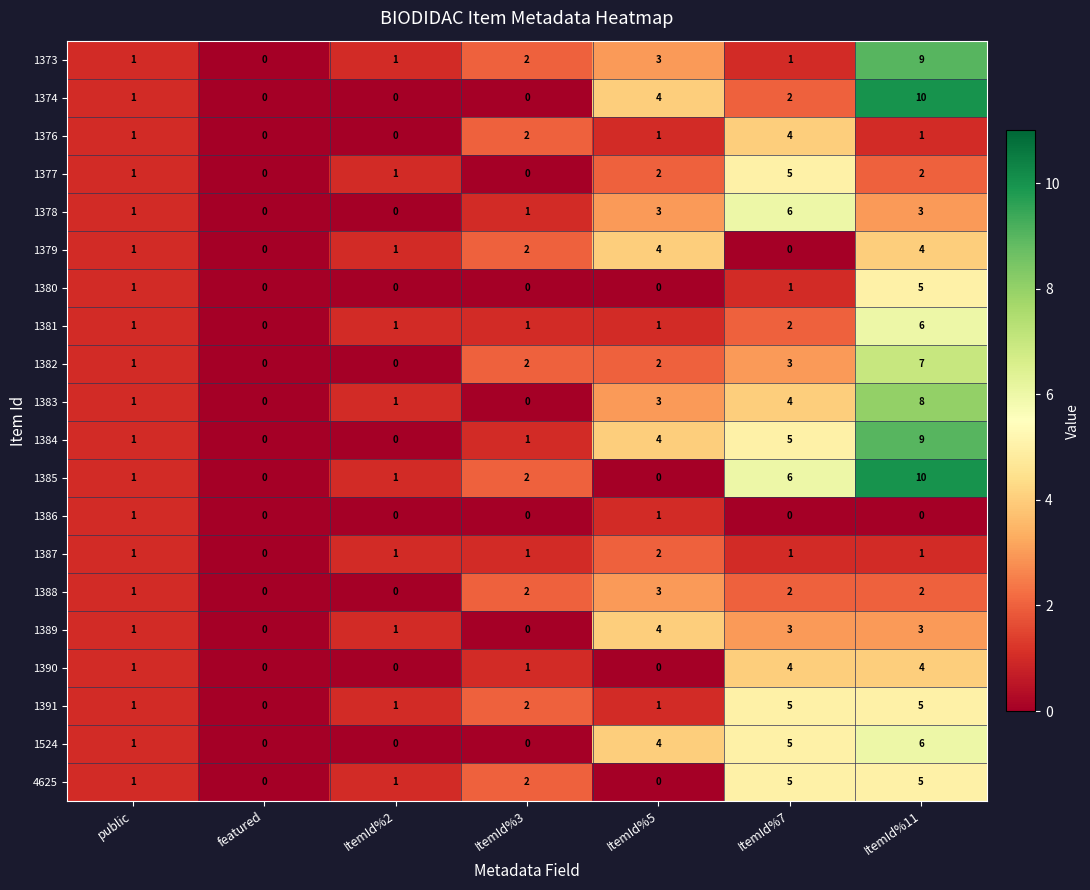

What is the sum of the 1382 values at featured and ItemId%11?

7